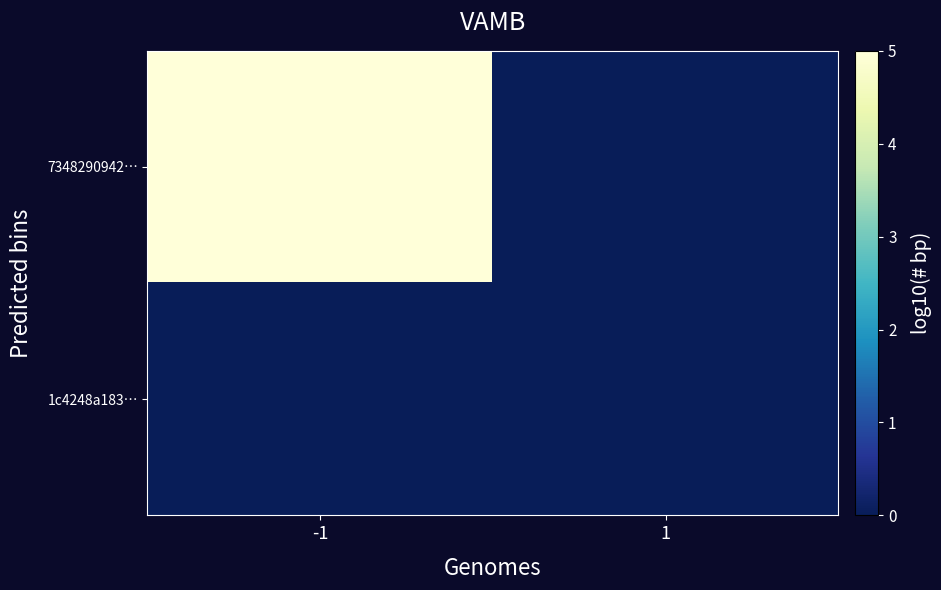

Which category has the lowest value across all series?

1